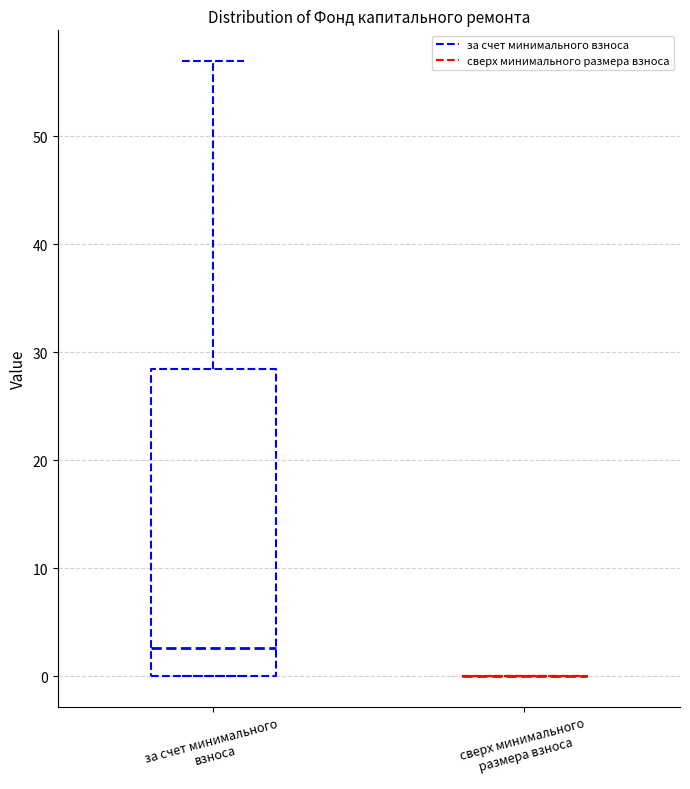

Reading left to right, transcribe this box plot: for each box, give where its median line is, the range the box spans, and where its two whiskers end, as read against the y-axis. The values are not printed on the chart, so give them approximately, as read against the axis.

за счет минимального взноса: median 3, box 0 to 28, whiskers 0 to 57
сверх минимального размера взноса: box collapsed to a line at 0, whiskers 0 to 0